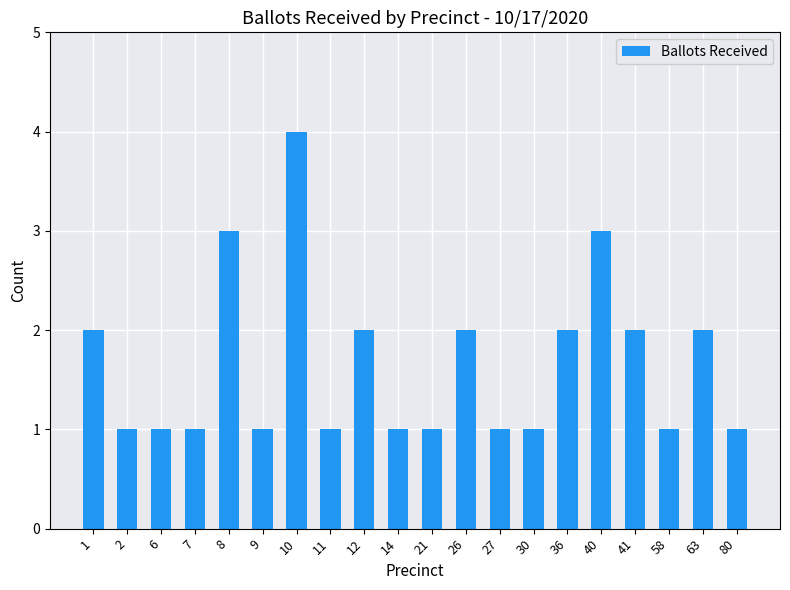

Reading left to right, what are all the values shown in this chart?

2	1	1	1	3	1	4	1	2	1	1	2	1	1	2	3	2	1	2	1